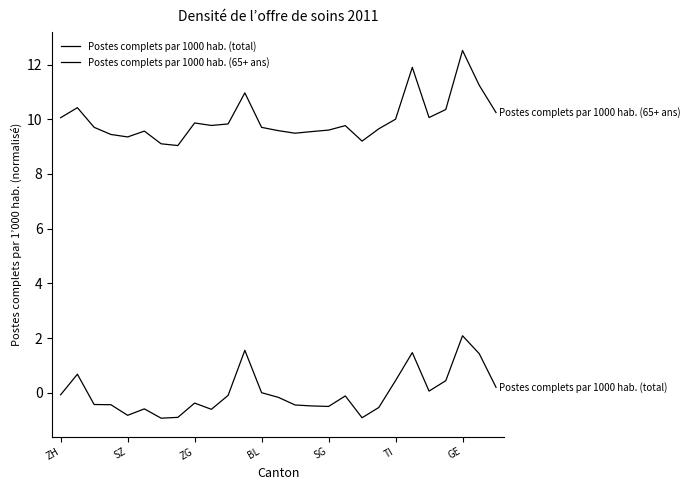

Does the chart have visible grid lines?

No